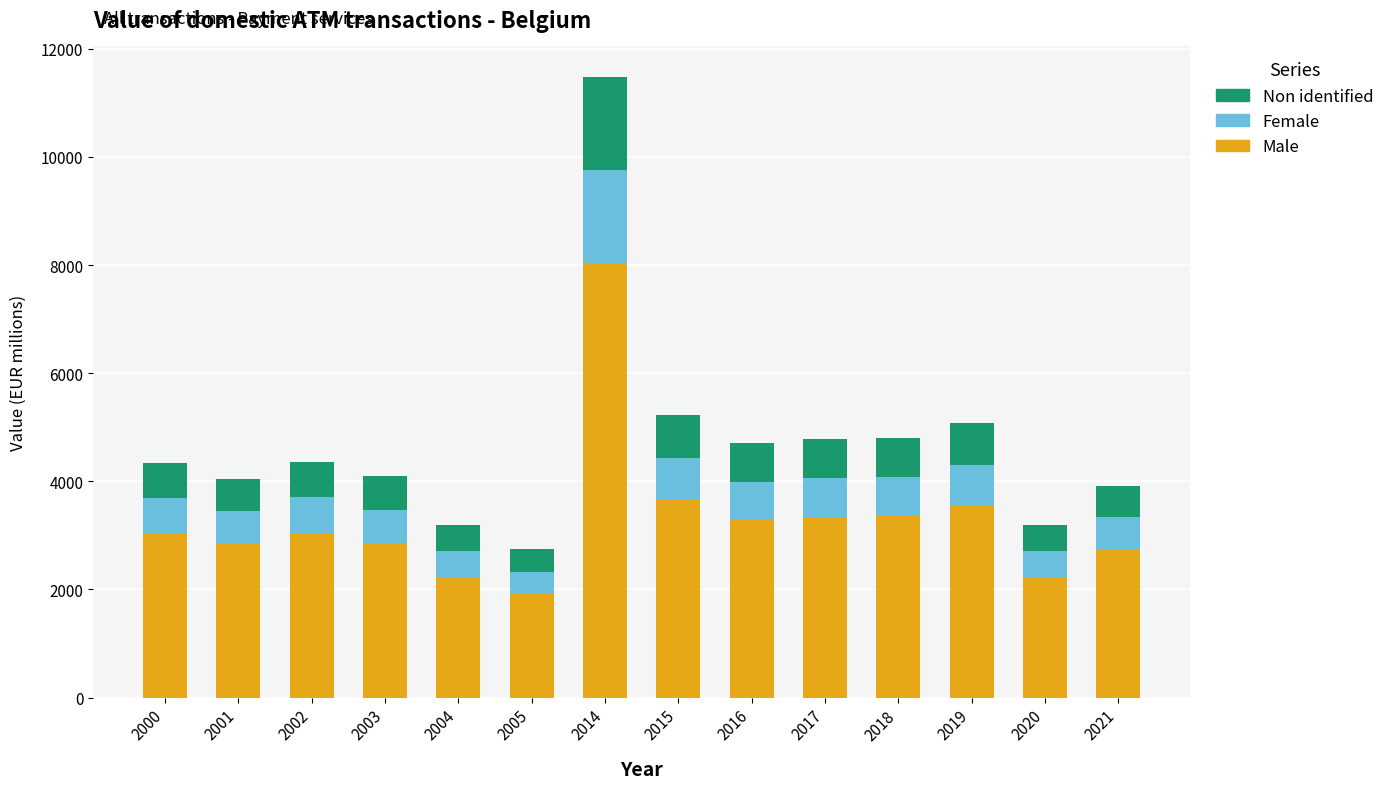

Are the bars grouped side by side (vs. stacked)?

No